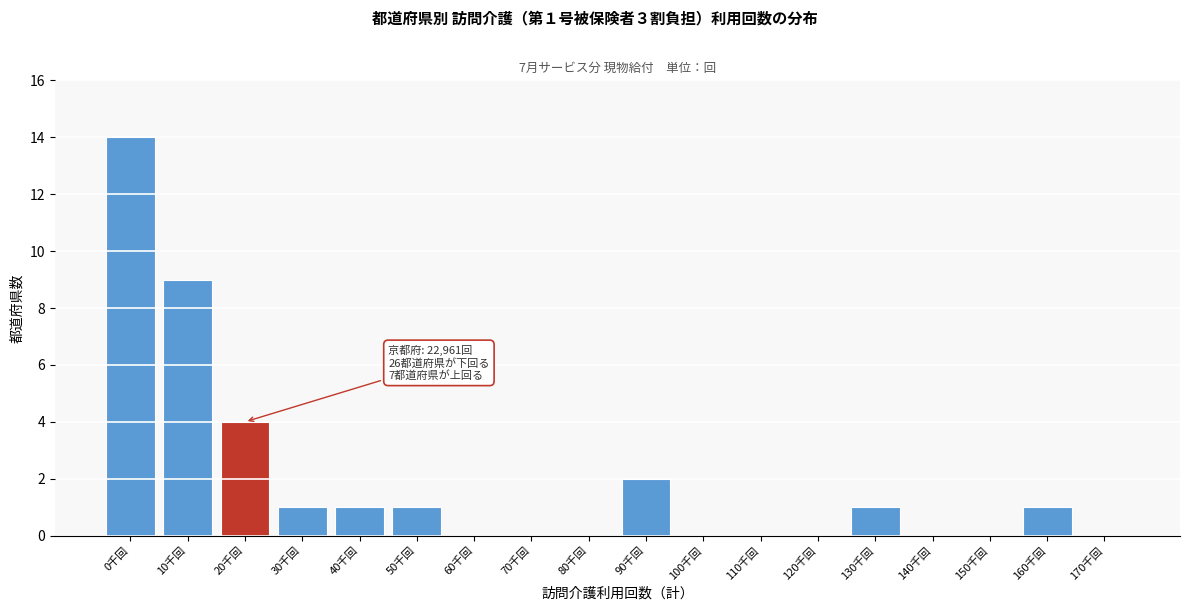

Reading left to right, extract all data points from this chart.

0千回=14	10千回=9	20千回=4	30千回=1	40千回=1	50千回=1	60千回=0	70千回=0	80千回=0	90千回=2	100千回=0	110千回=0	120千回=0	130千回=1	140千回=0	150千回=0	160千回=1	170千回=0